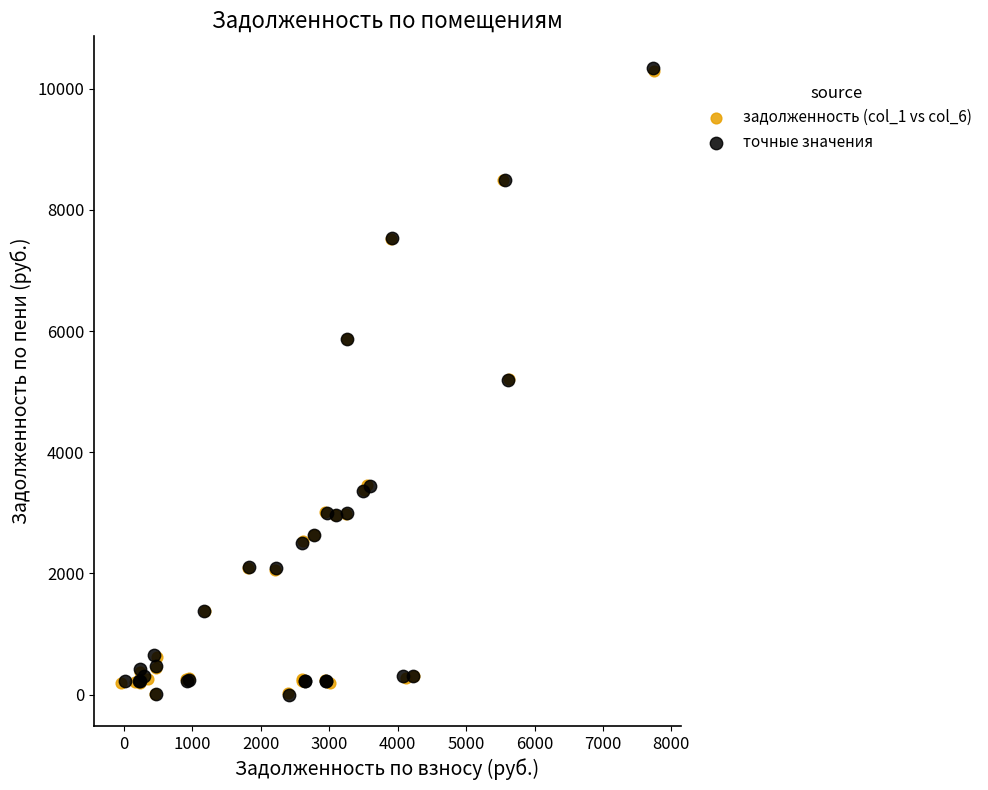

What are all the series names shown in the legend?

задолженность (col_1 vs col_6), точные значения